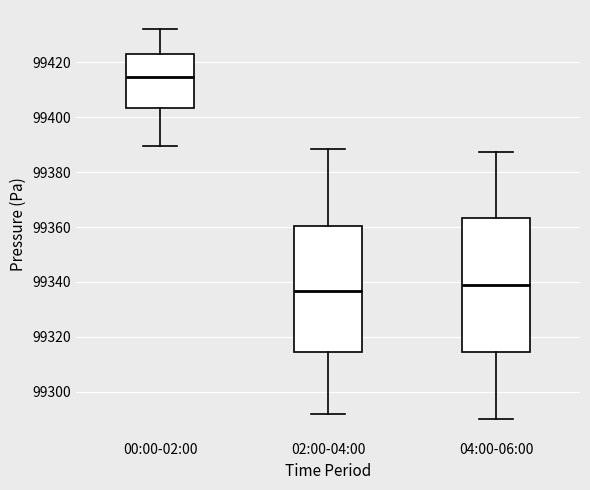

Which box is the tallest, from its lower edge to its upper edge?

04:00-06:00